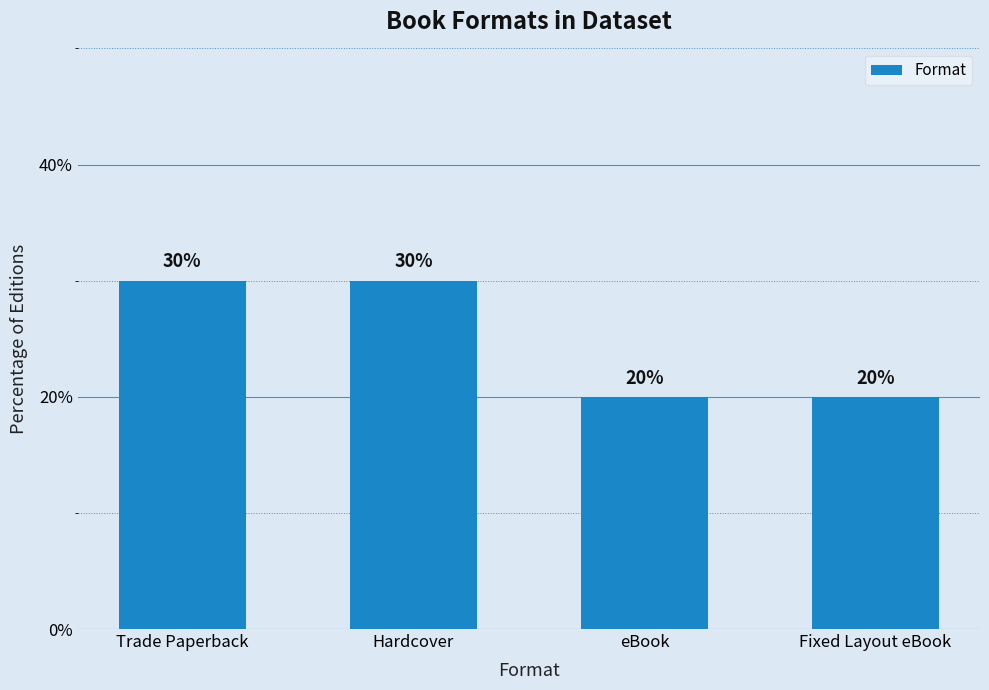

Does the chart contain any negative values?

No